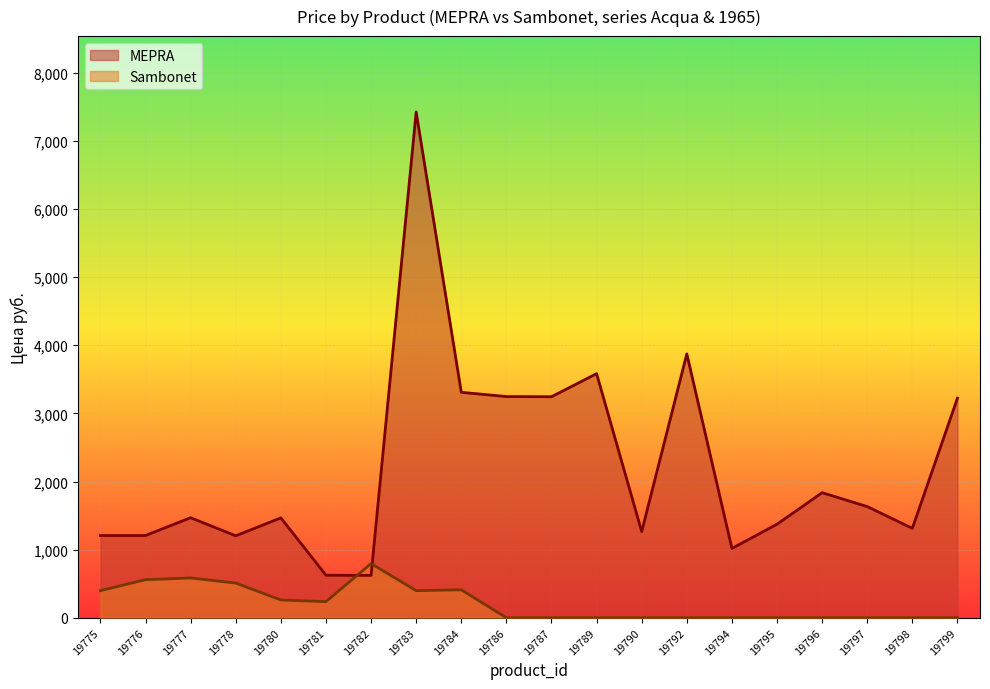

At which category does MEPRA reach its first local peak?

19777